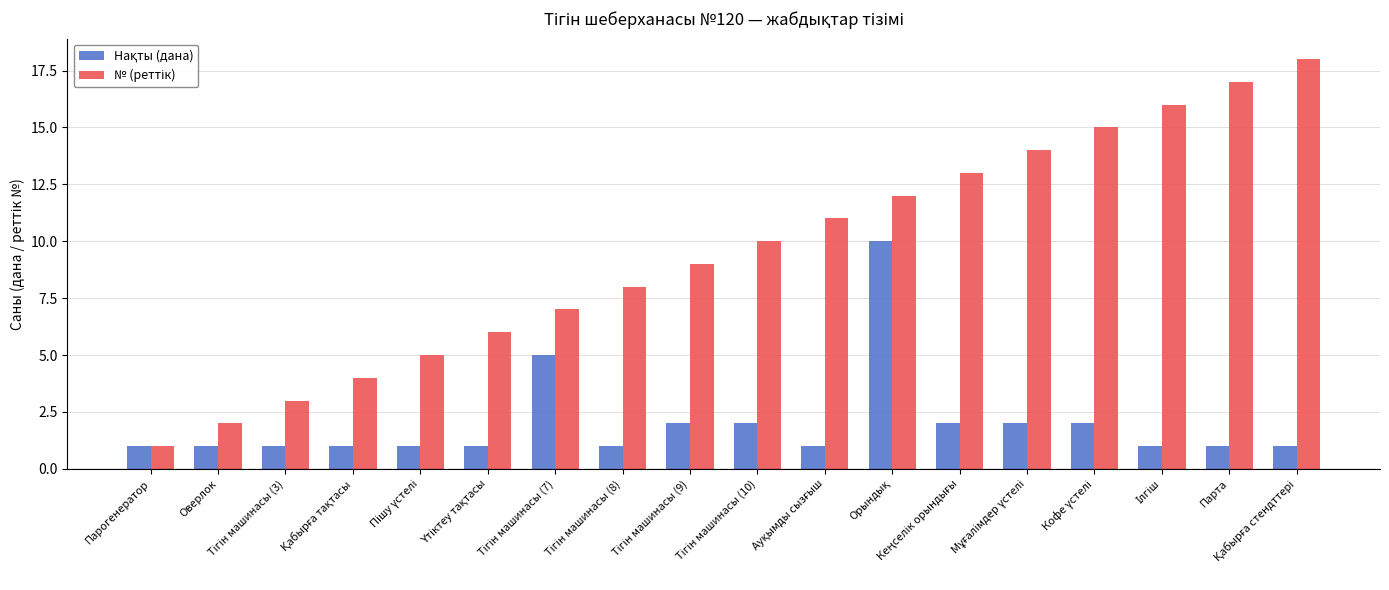

Rank the series by their maximum value, from lowest to highest.

Нақты (дана), № (реттік)